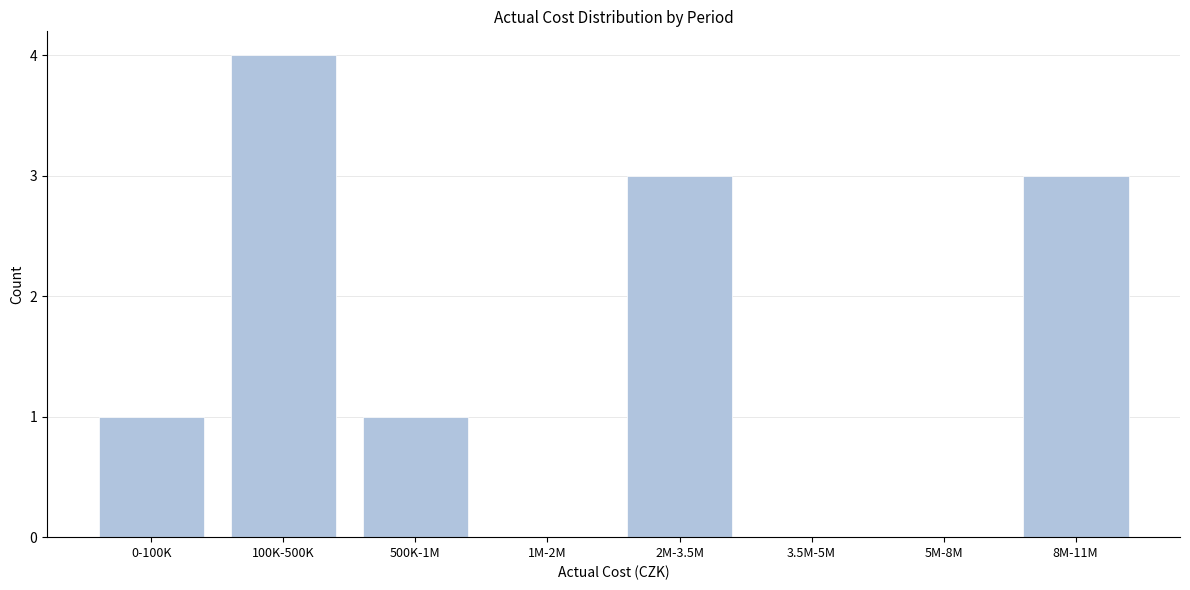

Reading right to left, list all the values displayed in this chart.

8M-11M=3	5M-8M=0	3.5M-5M=0	2M-3.5M=3	1M-2M=0	500K-1M=1	100K-500K=4	0-100K=1